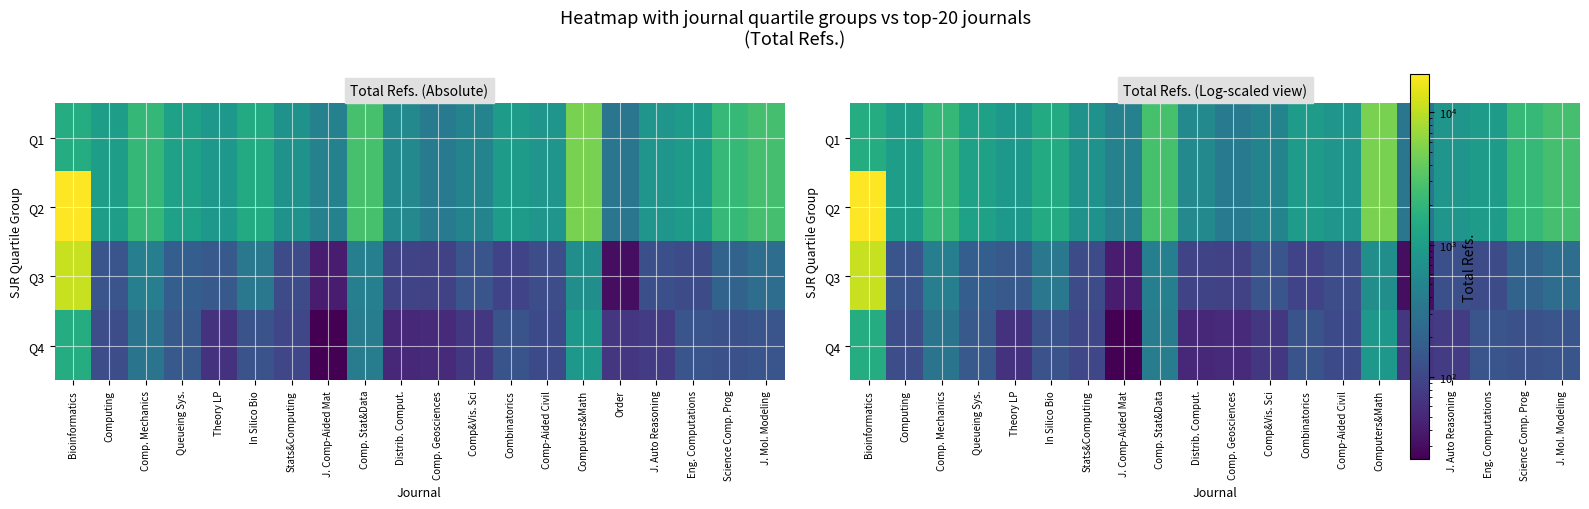

Which series has the widest spread of values?

Q2